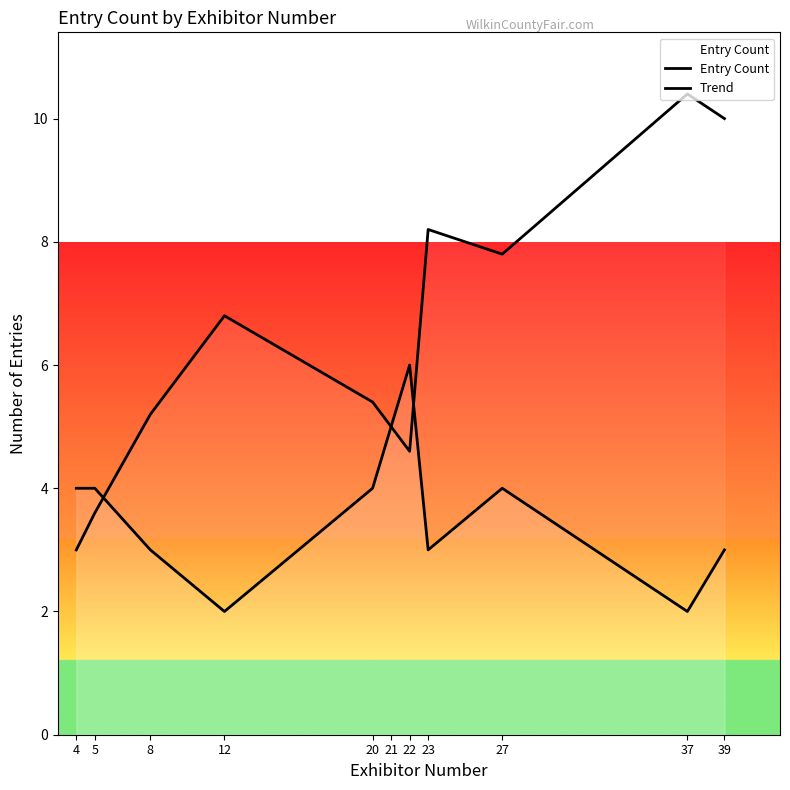

Reading left to right, transcribe all the data shown in this chart.

Entry Count: 4.0	4.0	3.0	2.0	4.0	5.0	6.0	3.0	4.0	2.0	3.0
Trend: 3.0	3.6	5.2	6.8	5.4	5.0	4.6	8.2	7.8	10.4	10.0